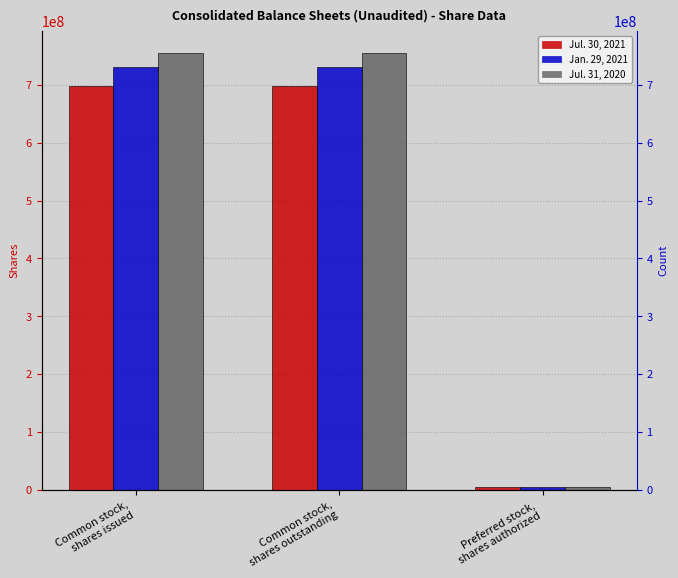

How many bars are there in each group?

3